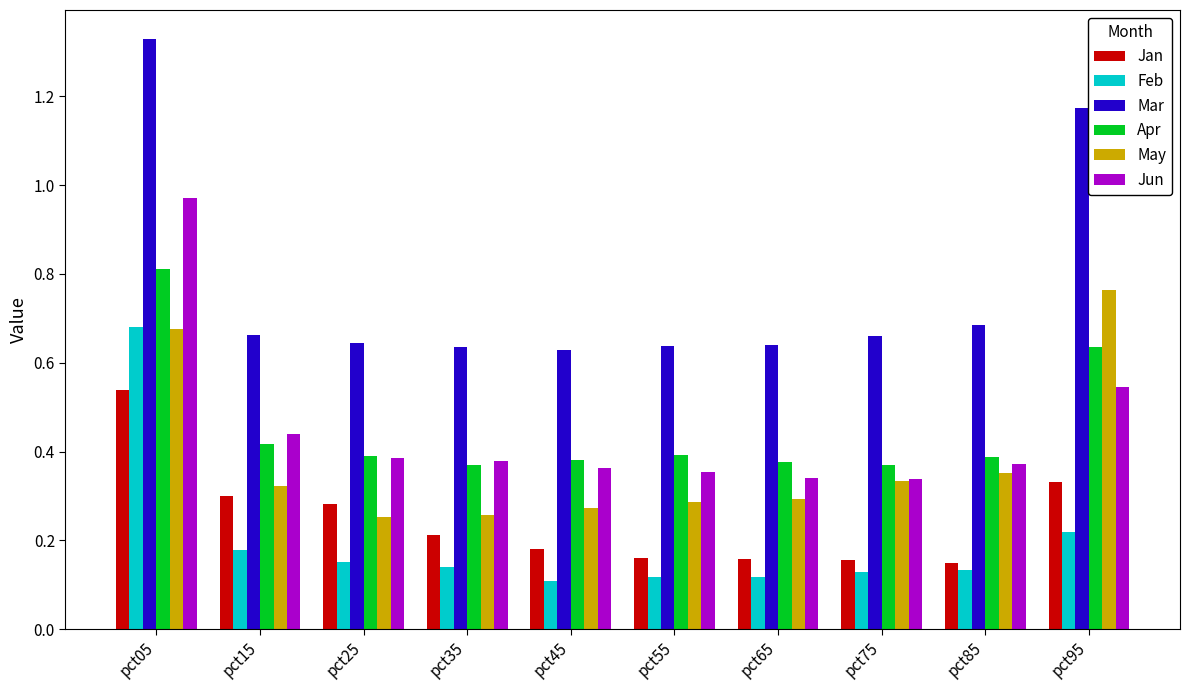

What is the sum of all Apr values?

4.5